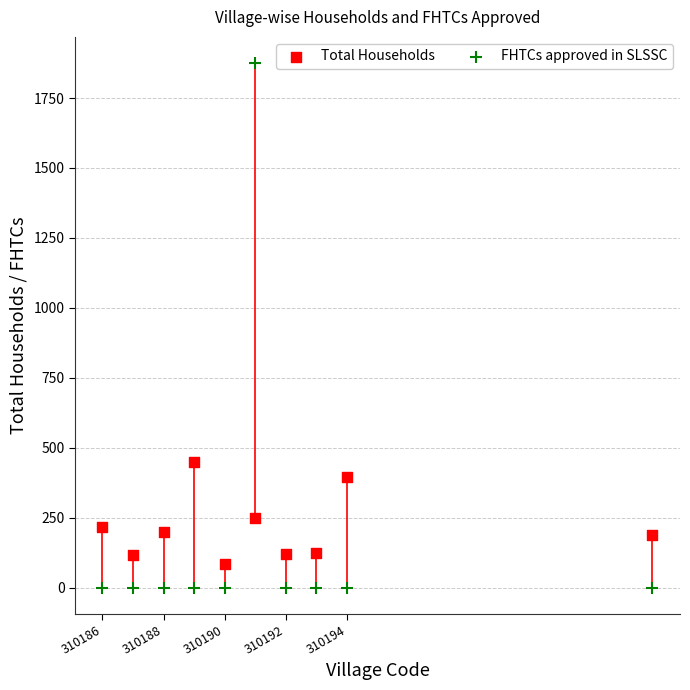

Across all data points, what is the range of Y values (max minus min)?

1875